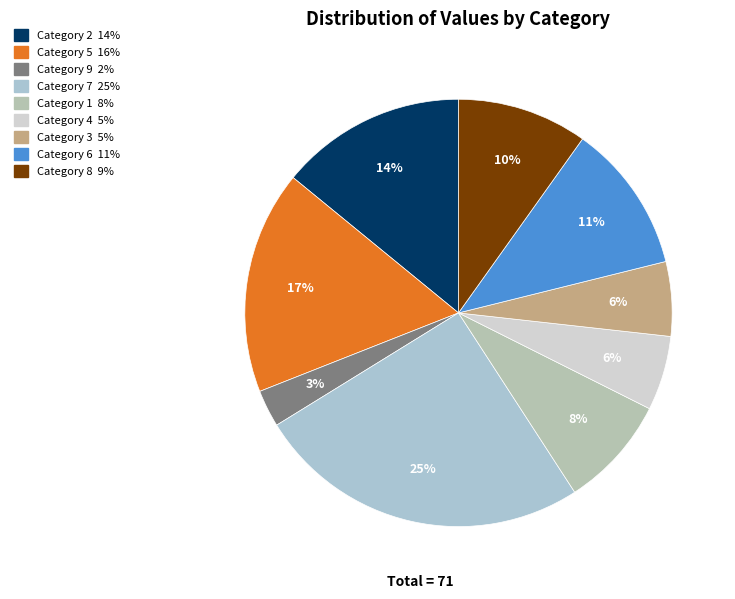

Is there any slice that represents more than half of the pie?

No